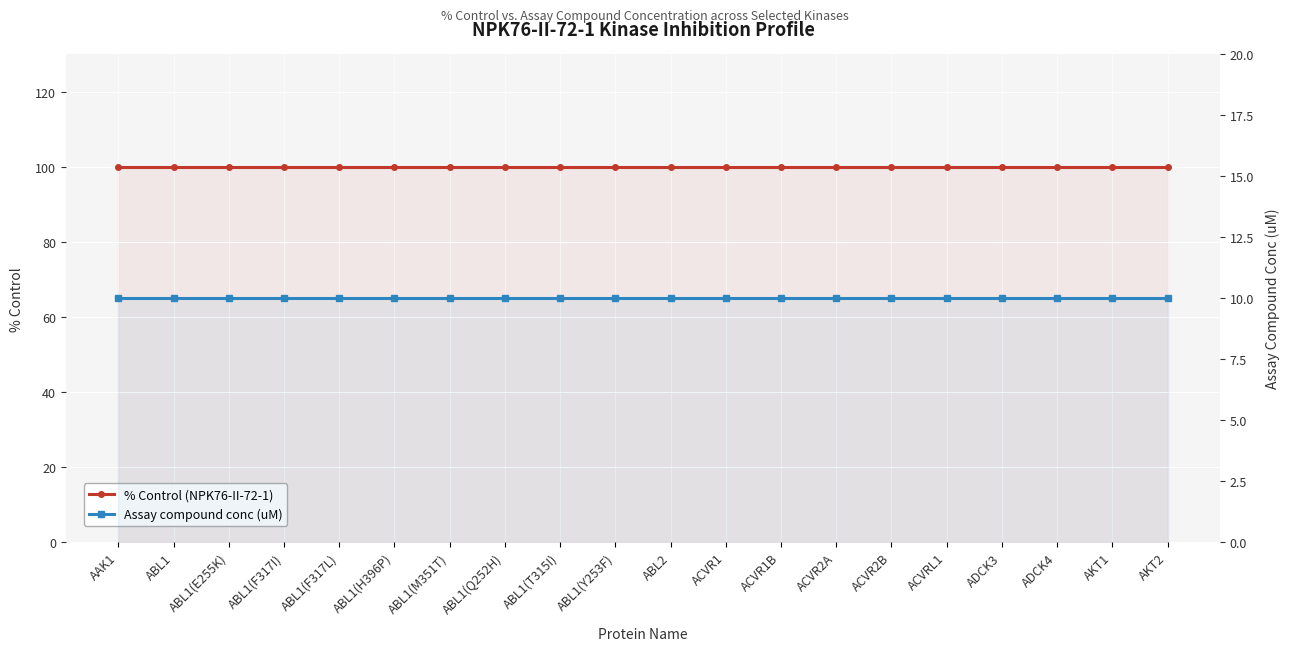

What are all the series names shown in the legend?

% Control (NPK76-II-72-1), Assay compound conc (uM)